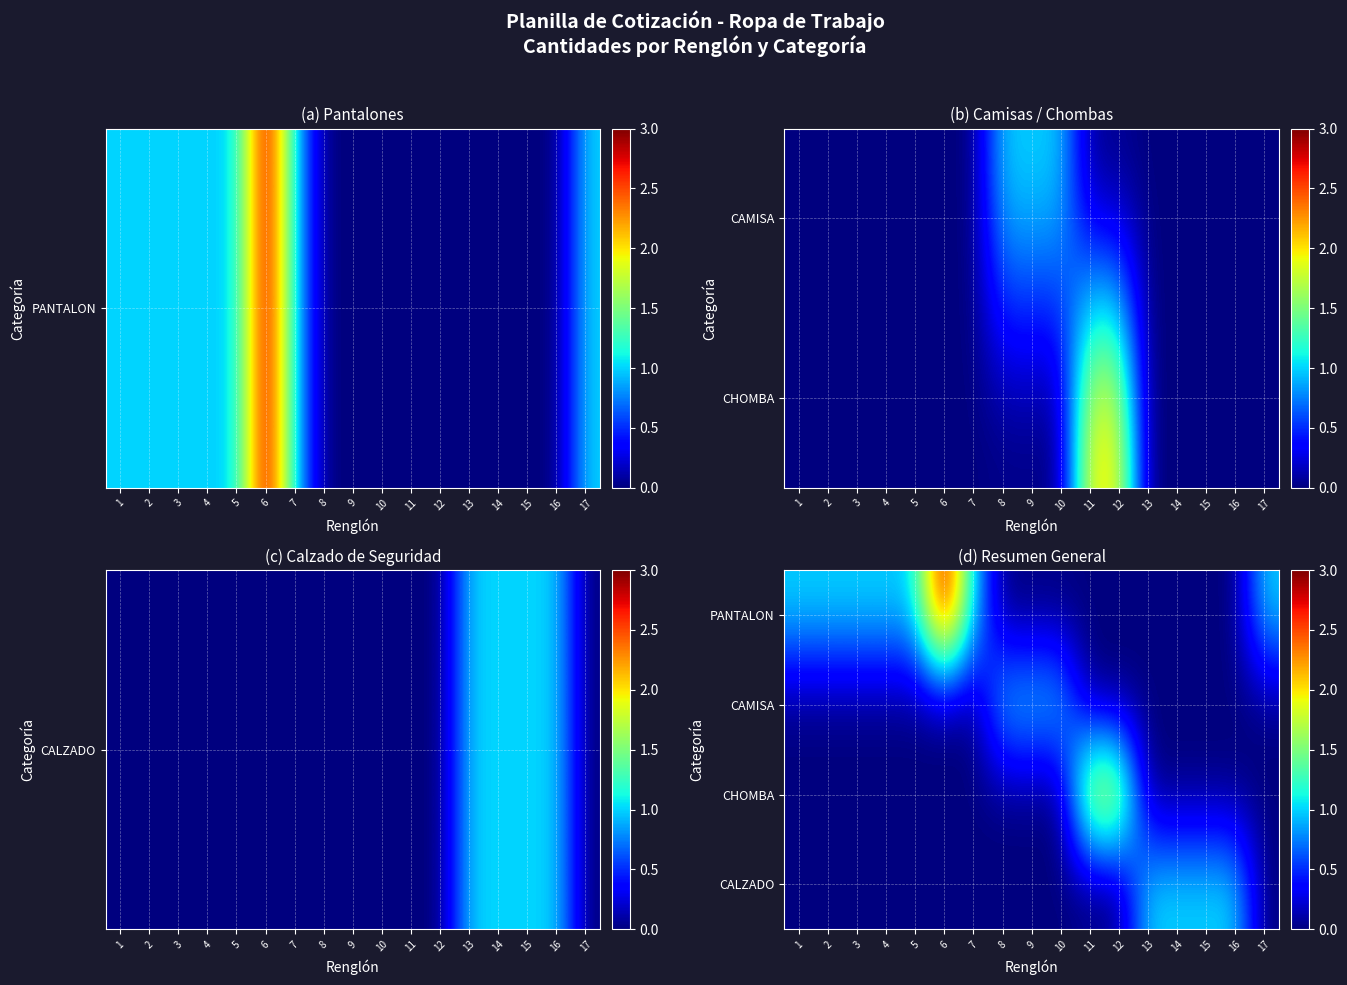

The CAMISA series shows 2 at 10. True or false?

False